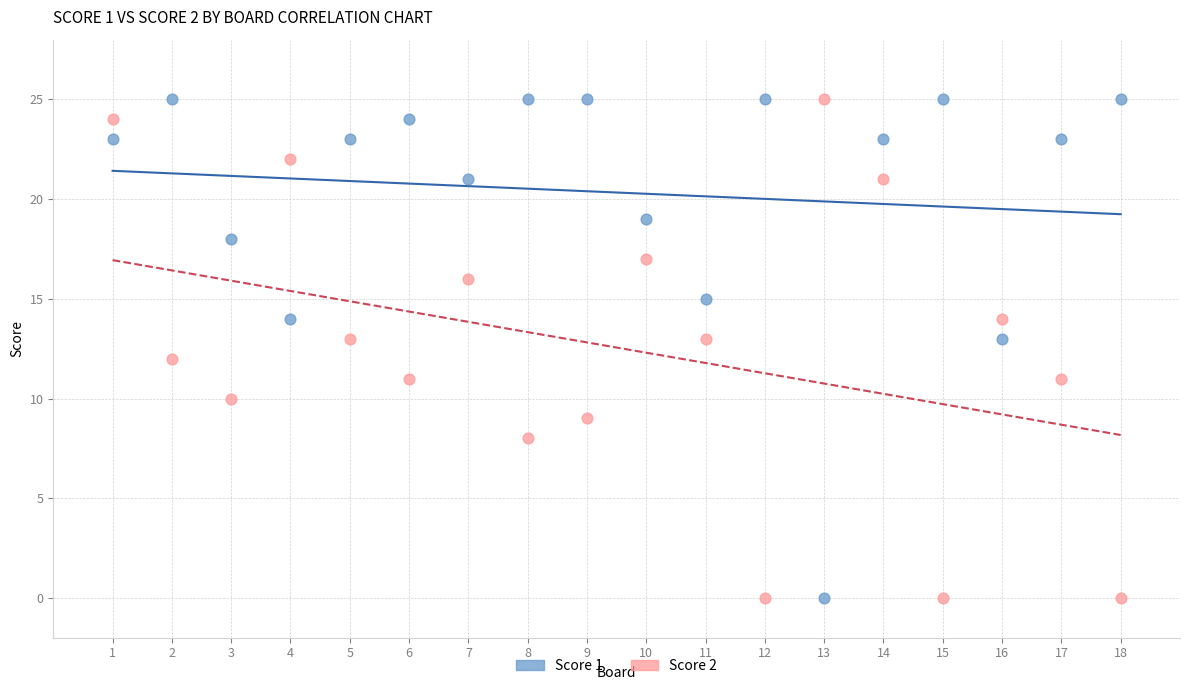

Across all data points, what is the range of X values (max minus min)?

17